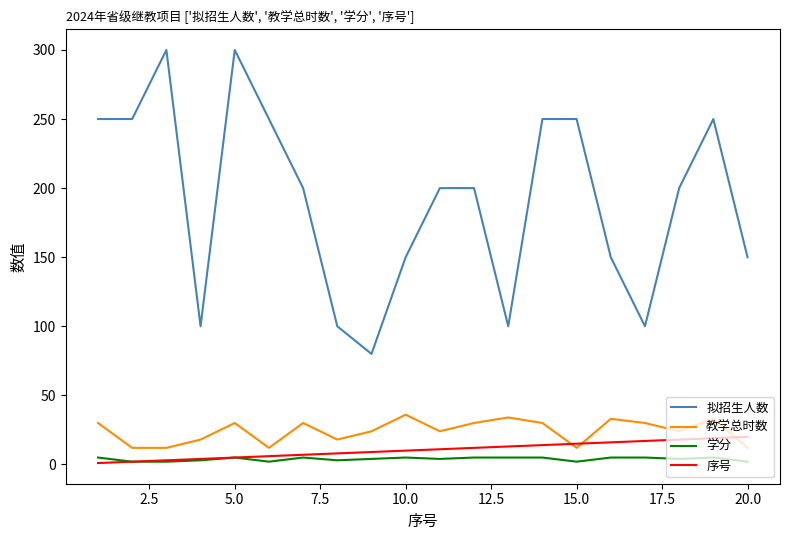

What is the highest value of the 拟招生人数 series?

300